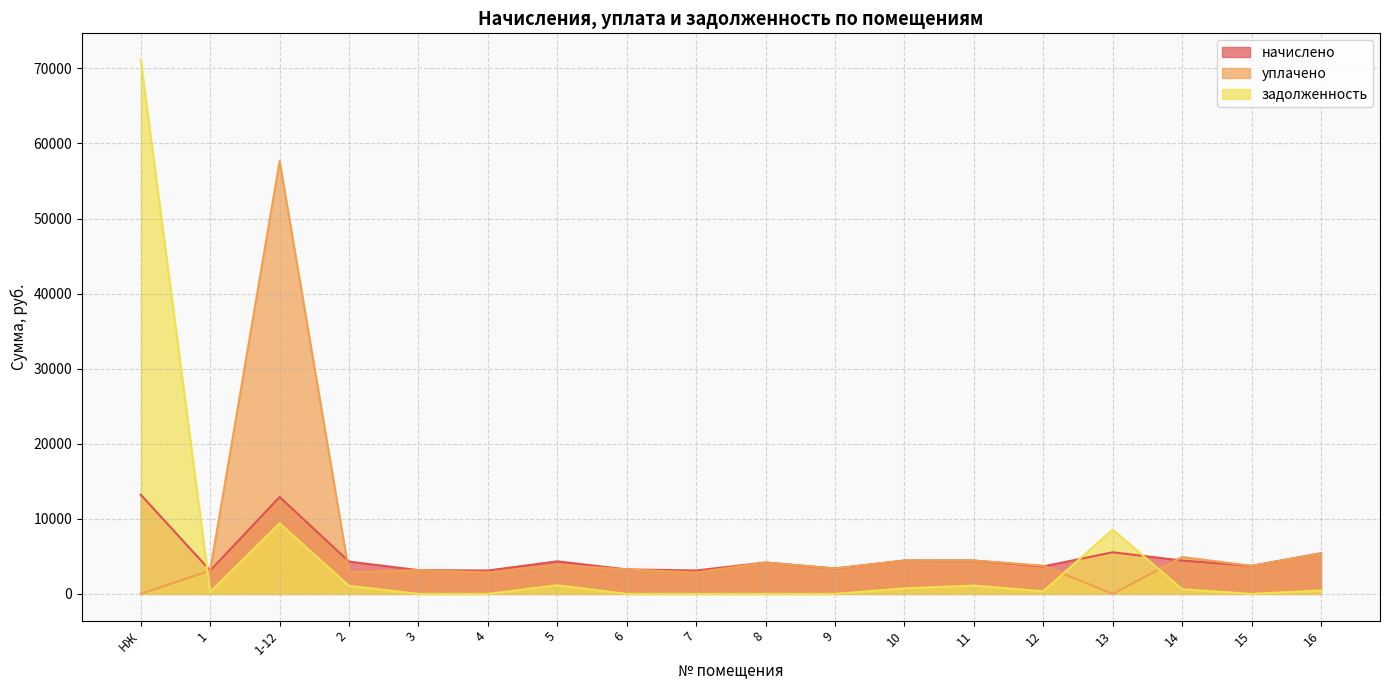

What are all the series names shown in the legend?

начислено, уплачено, задолженность